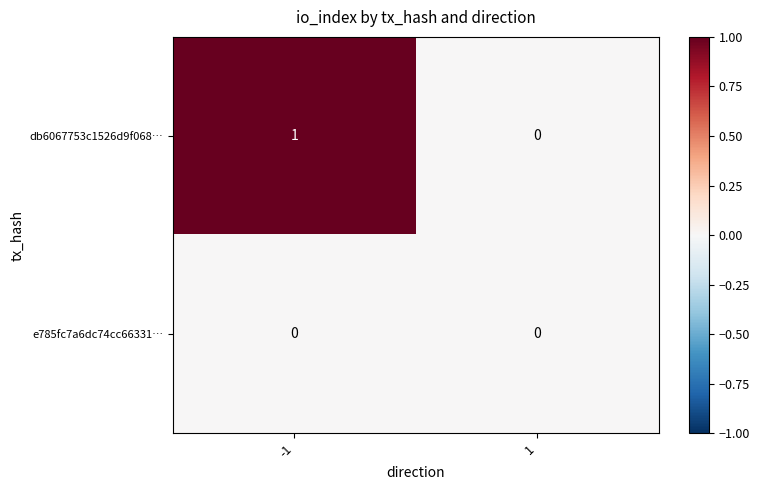

Reading right to left, what are all the values shown in this chart?

db6067753c1526d9f068…: 1=0	-1=1
e785fc7a6dc74cc66331…: 1=0	-1=0